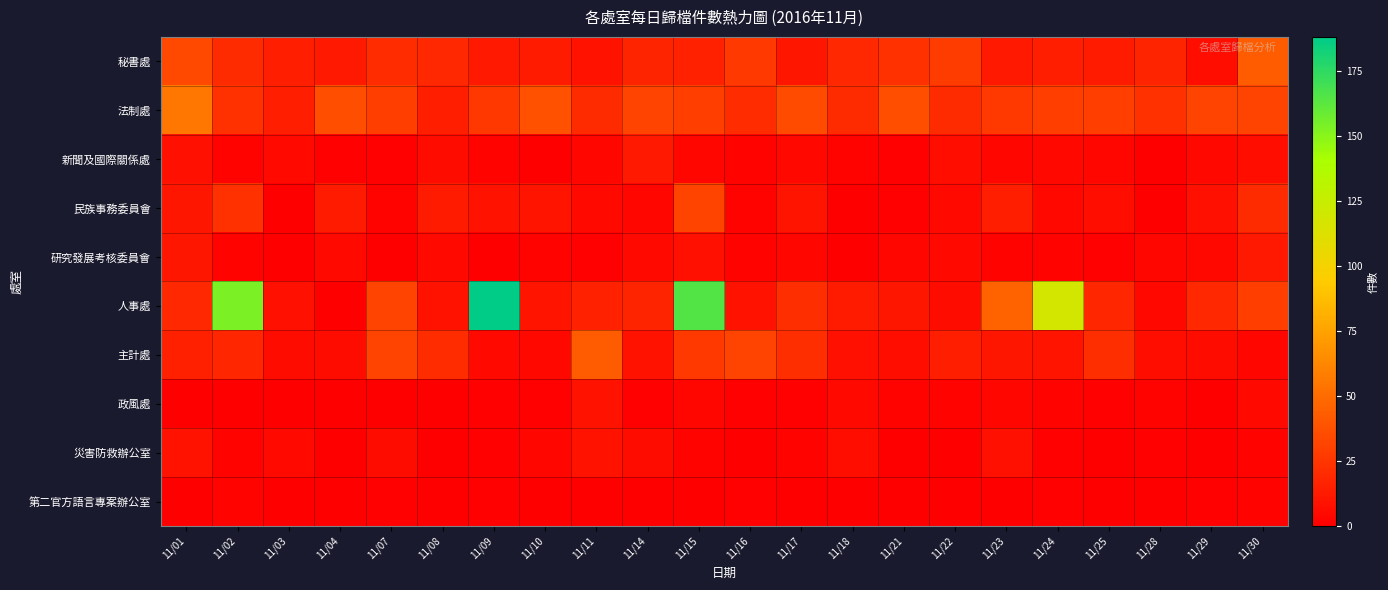

Reading left to right, list all the values displayed in this chart.

秘書處: 11/01=34	11/02=20	11/03=14	11/04=12	11/07=21	11/08=19	11/09=12	11/10=13	11/11=9	11/14=17	11/15=16	11/16=27	11/17=11	11/18=19	11/21=23	11/22=28	11/23=12	11/24=14	11/25=13	11/28=17	11/29=7	11/30=43
法制處: 11/01=55	11/02=23	11/03=14	11/04=36	11/07=29	11/08=14	11/09=26	11/10=38	11/11=20	11/14=31	11/15=29	11/16=21	11/17=35	11/18=20	11/21=36	11/22=20	11/23=27	11/24=29	11/25=29	11/28=23	11/29=31	11/30=31
新聞及國際關係處: 11/01=8	11/02=2	11/03=5	11/04=1	11/07=1	11/08=6	11/09=2	11/10=0	11/11=3	11/14=12	11/15=3	11/16=2	11/17=4	11/18=2	11/21=1	11/22=7	11/23=3	11/24=4	11/25=3	11/28=0	11/29=4	11/30=7
民族事務委員會: 11/01=11	11/02=23	11/03=0	11/04=13	11/07=2	11/08=13	11/09=9	11/10=10	11/11=5	11/14=3	11/15=32	11/16=2	11/17=10	11/18=0	11/21=1	11/22=5	11/23=14	11/24=4	11/25=7	11/28=0	11/29=8	11/30=20
研究發展考核委員會: 11/01=11	11/02=2	11/03=0	11/04=5	11/07=0	11/08=5	11/09=0	11/10=2	11/11=1	11/14=5	11/15=8	11/16=2	11/17=3	11/18=0	11/21=3	11/22=5	11/23=2	11/24=2	11/25=1	11/28=3	11/29=4	11/30=12
人事處: 11/01=19	11/02=154	11/03=8	11/04=0	11/07=31	11/08=9	11/09=188	11/10=10	11/11=16	11/14=17	11/15=165	11/16=9	11/17=22	11/18=13	11/21=11	11/22=6	11/23=46	11/24=118	11/25=18	11/28=4	11/29=19	11/30=29
主計處: 11/01=15	11/02=18	11/03=6	11/04=6	11/07=31	11/08=21	11/09=5	11/10=4	11/11=42	11/14=9	11/15=27	11/16=31	11/17=22	11/18=8	11/21=7	11/22=14	11/23=11	11/24=10	11/25=22	11/28=7	11/29=6	11/30=3
政風處: 11/01=0	11/02=0	11/03=0	11/04=0	11/07=0	11/08=0	11/09=1	11/10=1	11/11=9	11/14=1	11/15=3	11/16=1	11/17=1	11/18=5	11/21=2	11/22=2	11/23=3	11/24=2	11/25=1	11/28=2	11/29=0	11/30=5
災害防救辦公室: 11/01=9	11/02=2	11/03=5	11/04=0	11/07=6	11/08=0	11/09=1	11/10=3	11/11=9	11/14=6	11/15=2	11/16=0	11/17=2	11/18=7	11/21=0	11/22=0	11/23=8	11/24=1	11/25=0	11/28=1	11/29=0	11/30=2
第二官方語言專案辦公室: 11/01=0	11/02=2	11/03=0	11/04=0	11/07=1	11/08=0	11/09=1	11/10=0	11/11=0	11/14=0	11/15=0	11/16=1	11/17=0	11/18=0	11/21=0	11/22=0	11/23=0	11/24=1	11/25=0	11/28=0	11/29=1	11/30=2